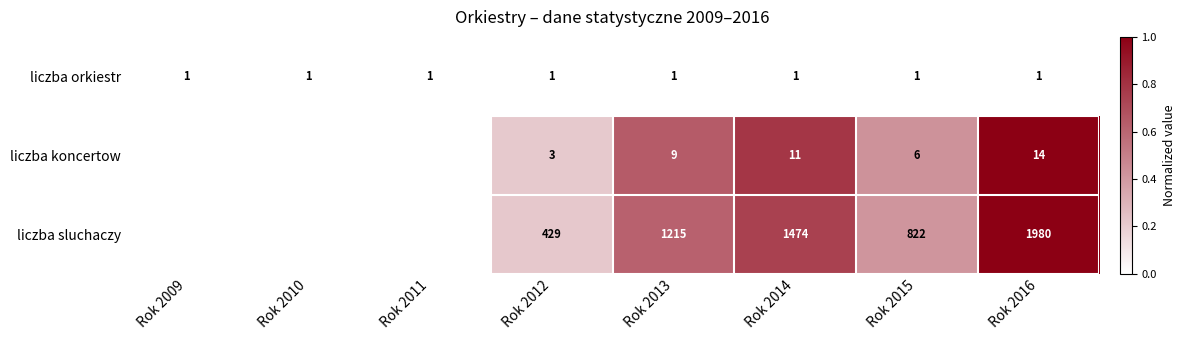

Which series changed the most between Rok 2012 and Rok 2015?

liczba sluchaczy